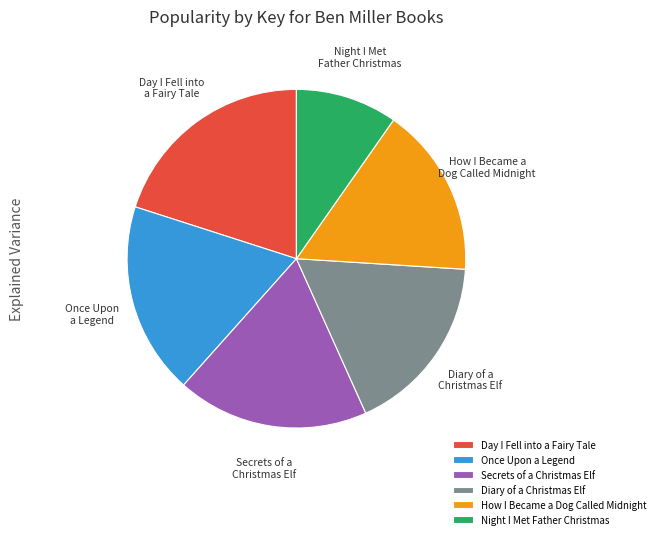

True or false: How I Became a Dog Called Midnight accounts for 16% of the total.

True